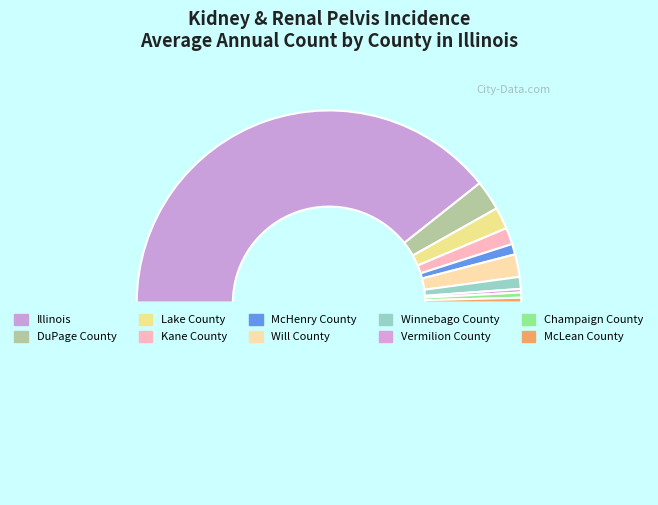

How many slices are in this pie chart?

11